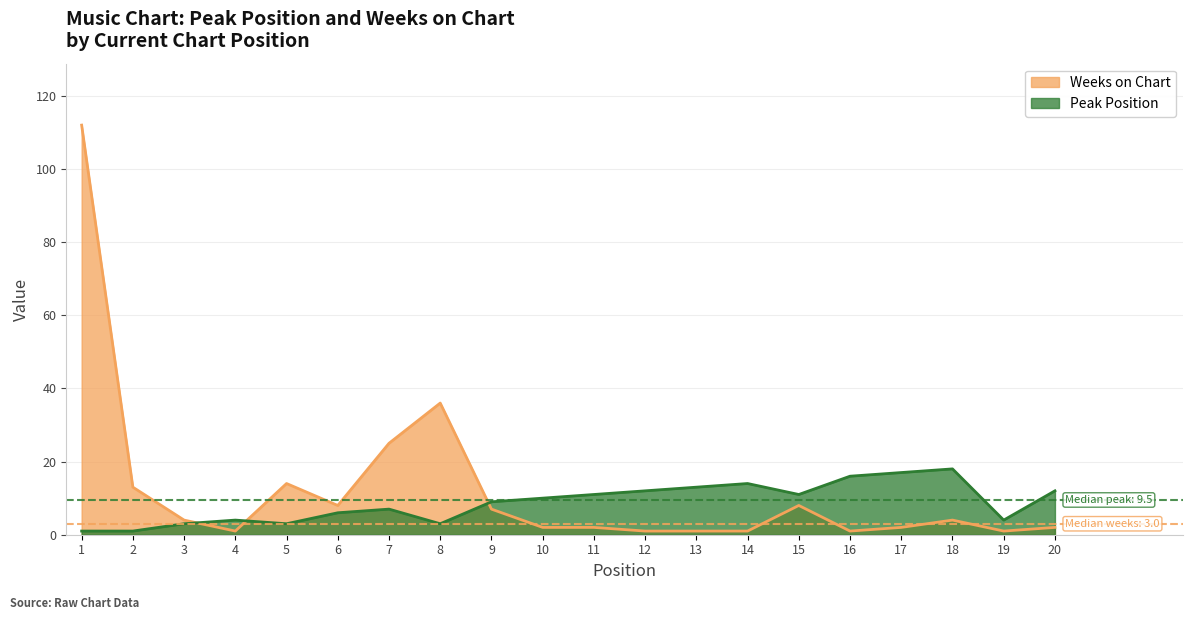

What is the difference between the maximum and minimum values in the Weeks on Chart series?

111